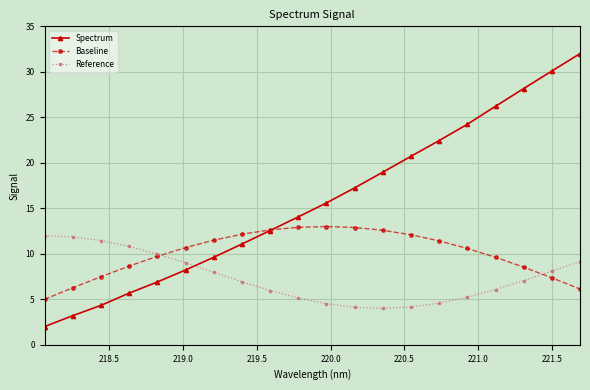

Which series has the largest range (max minus min)?

Spectrum